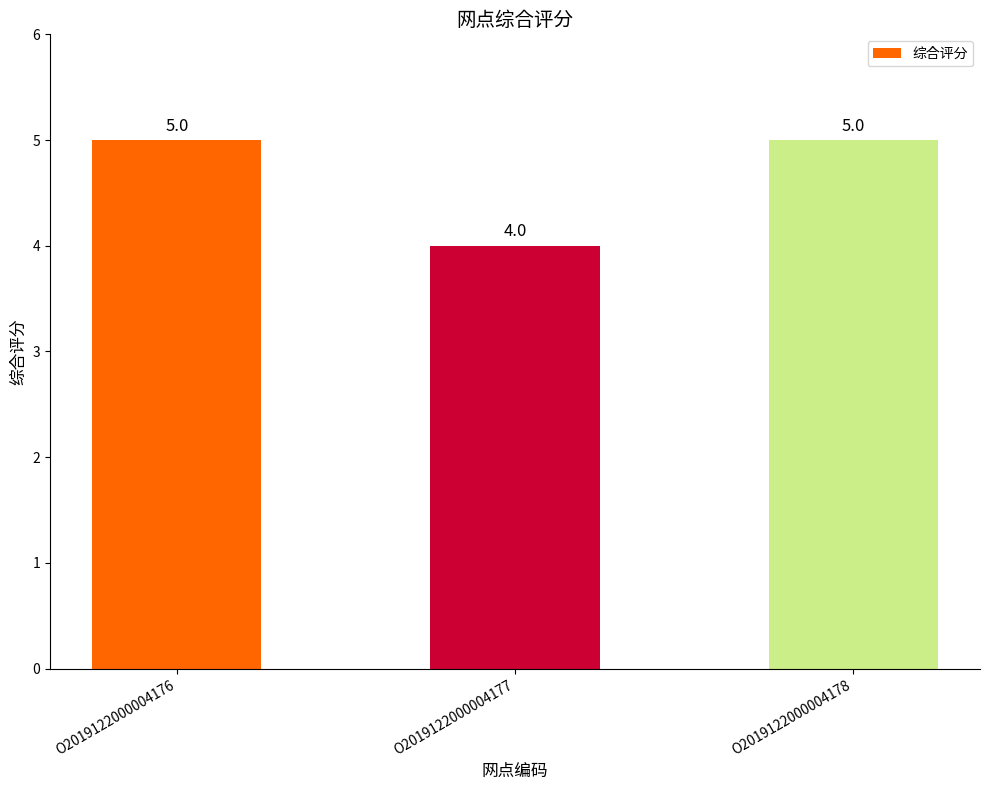

Count the values in the range 4 to 5.

3